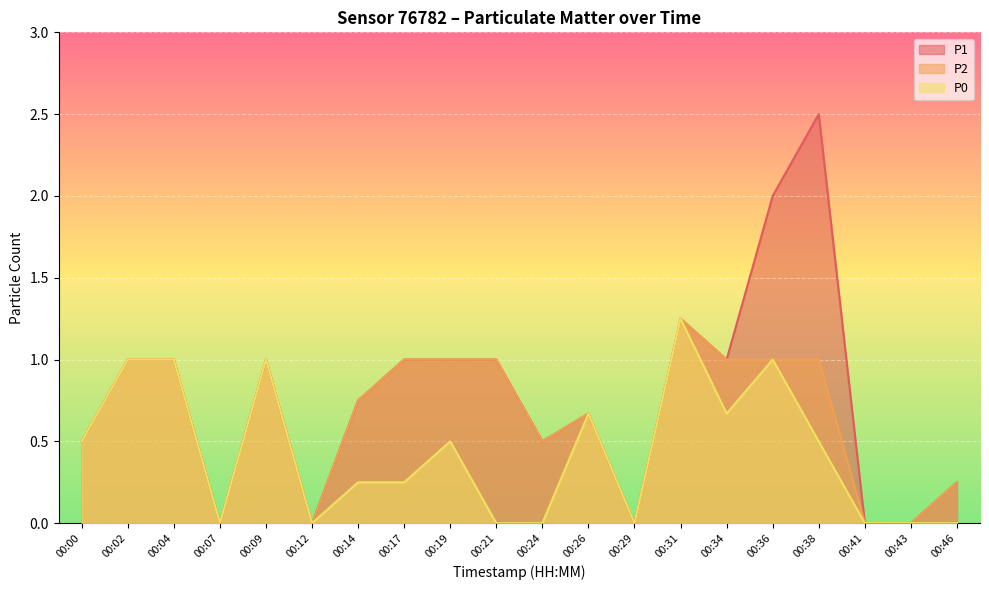

The value of P2 at 00:31 is 0.3. True or false?

False